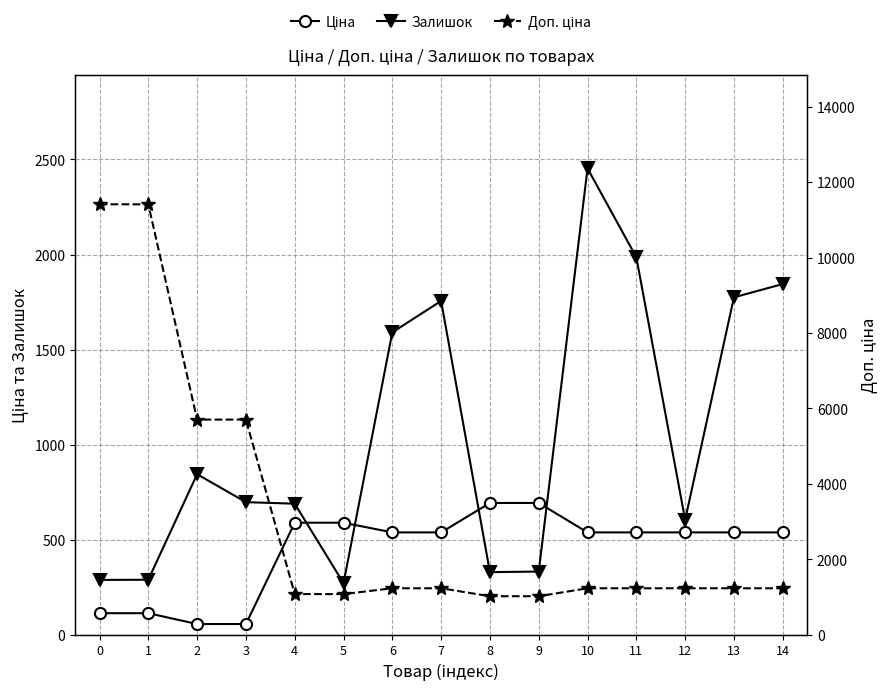

What is the sum of all Ціна values?

6682.6